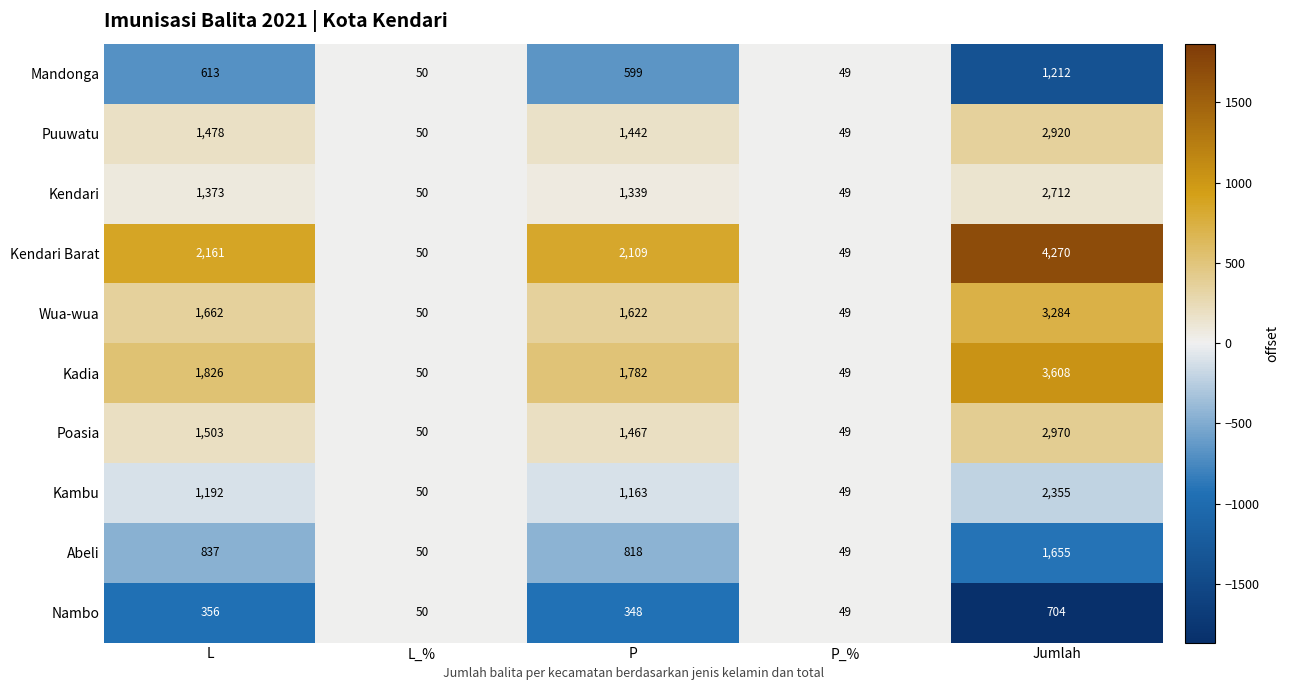

True or false: Kambu has a value of 50 at L_%.

True